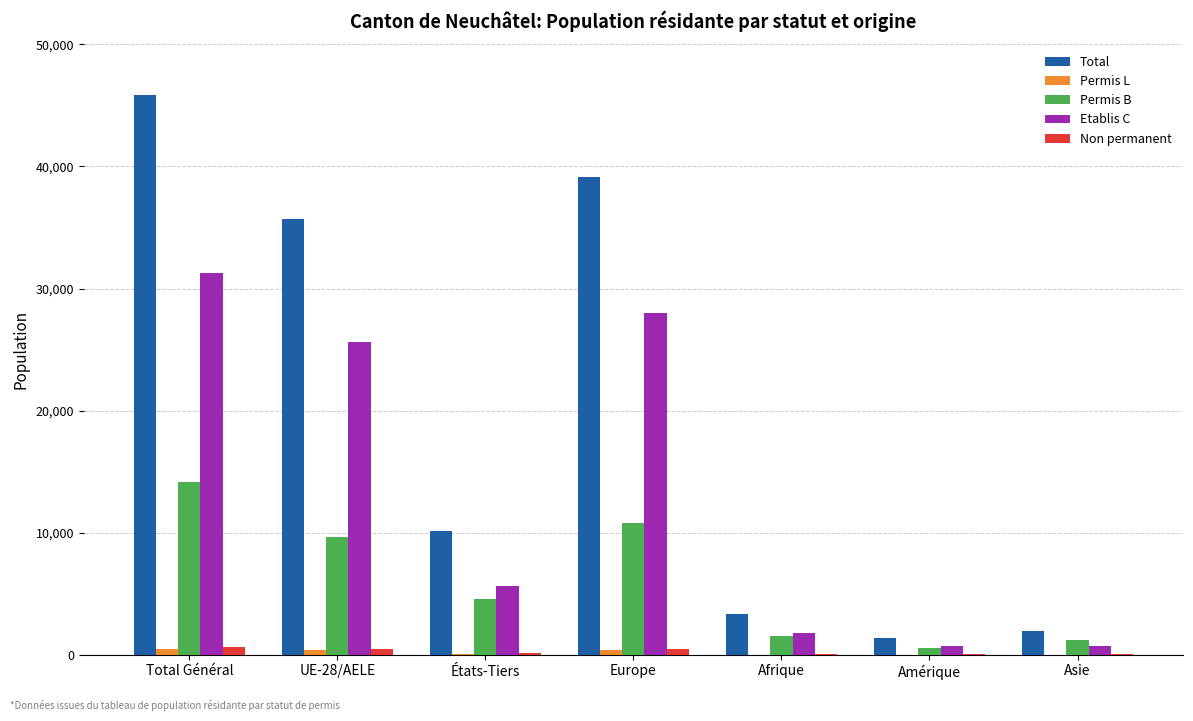

Which category has the highest value across all series?

Total Général